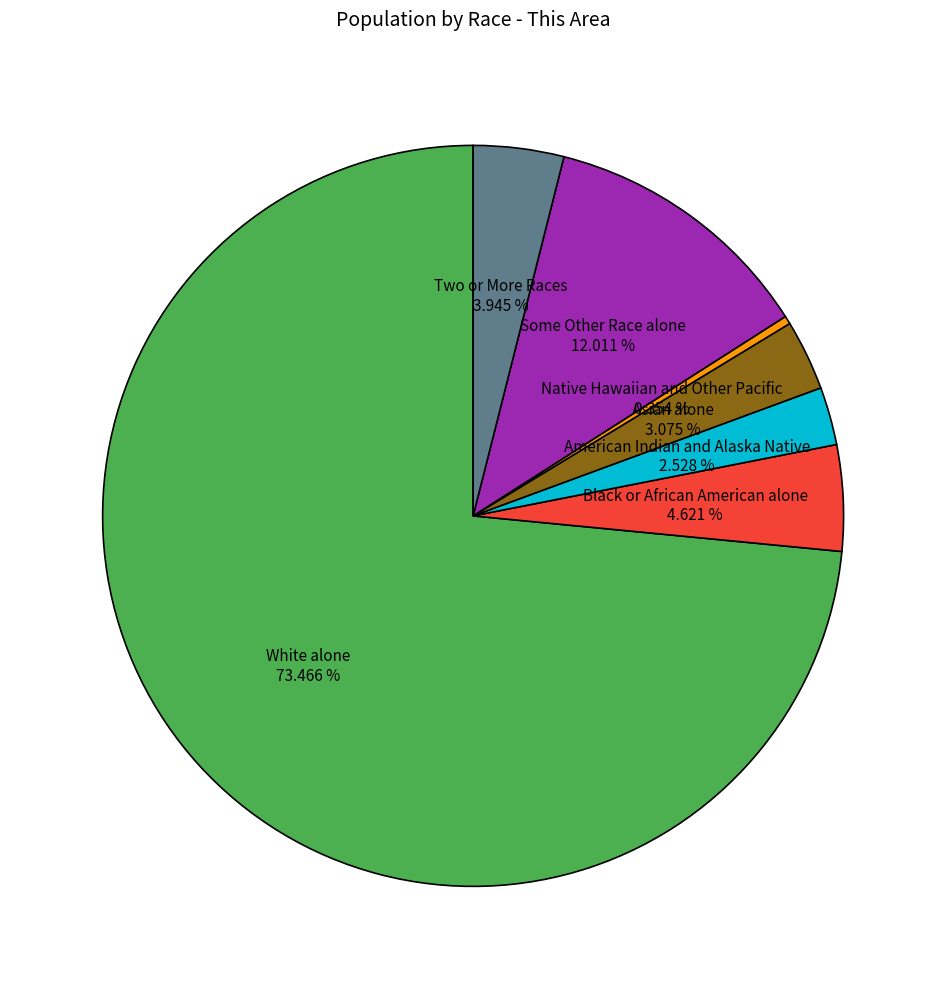

To the nearest percent, what is the difference between the Native Hawaiian and Other Pacific and Asian alone slice percentages?

3%